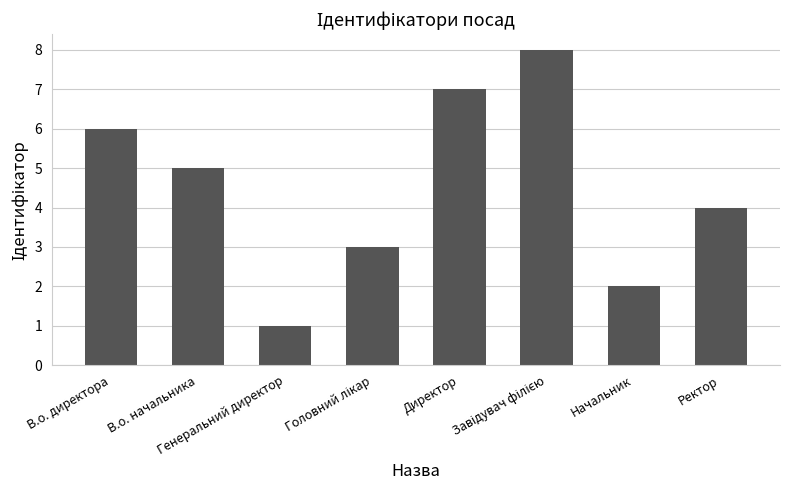

What is the greatest value displayed?

8